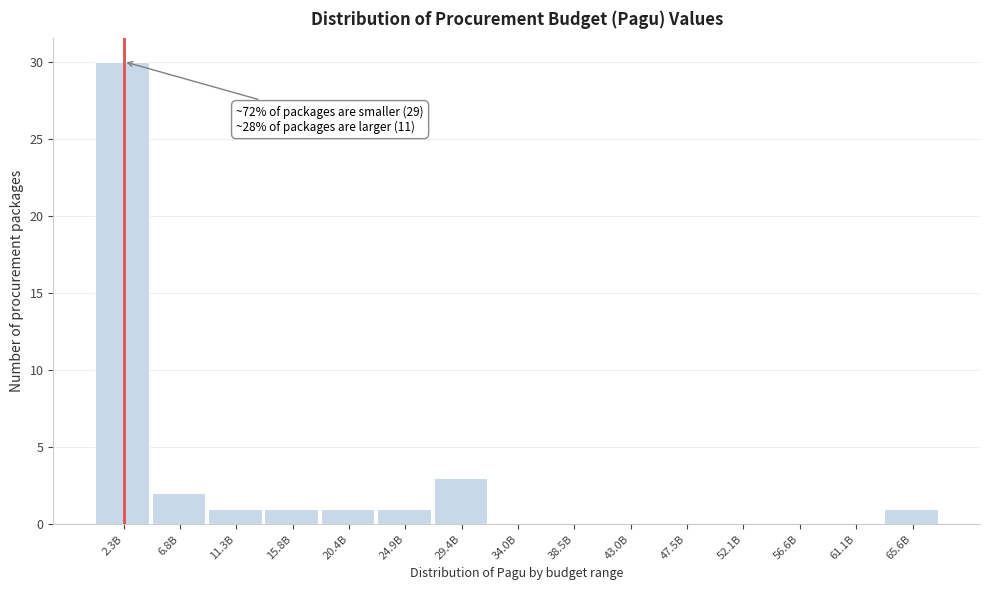

Reading left to right, what are all the values shown in this chart?

2.3B=30	6.8B=2	11.3B=1	15.8B=1	20.4B=1	24.9B=1	29.4B=3	34.0B=0	38.5B=0	43.0B=0	47.5B=0	52.1B=0	56.6B=0	61.1B=0	65.6B=1